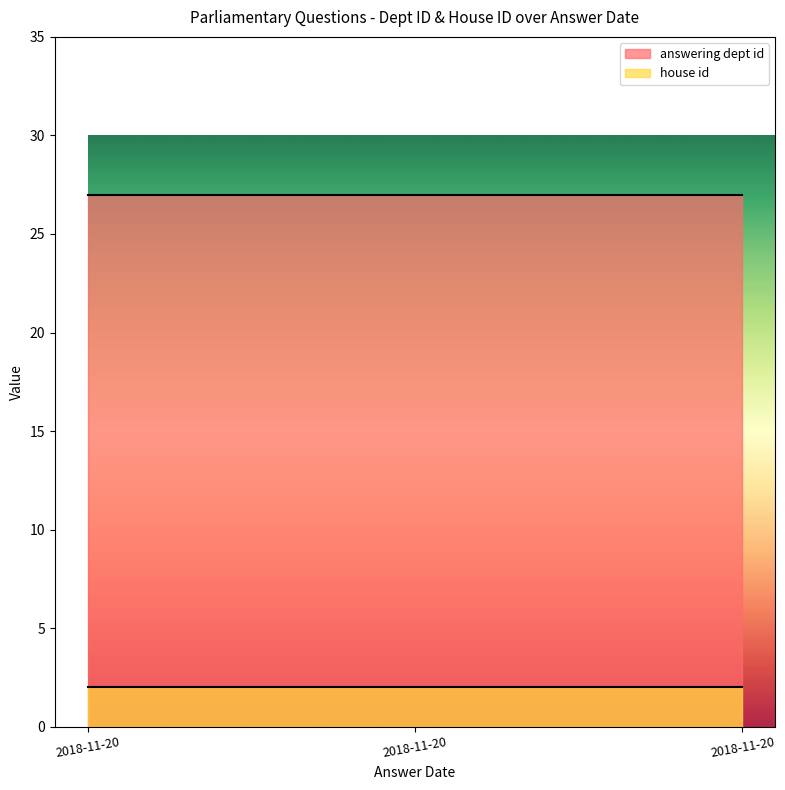

What are all the series names shown in the legend?

answering dept id, house id